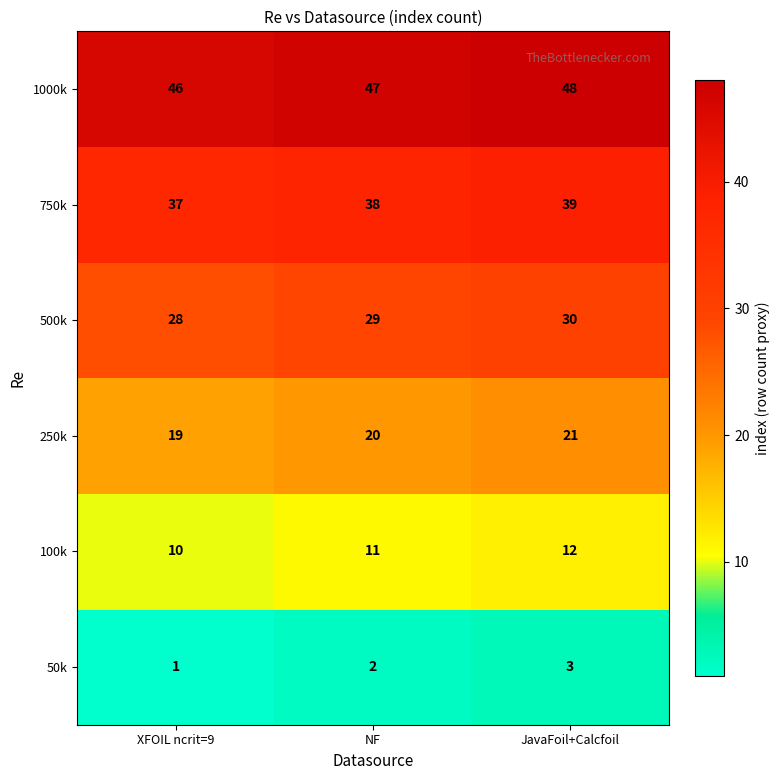

Reading left to right, what are all the values shown in this chart?

1000k: XFOIL ncrit=9=46	NF=47	JavaFoil+Calcfoil=48
750k: XFOIL ncrit=9=37	NF=38	JavaFoil+Calcfoil=39
500k: XFOIL ncrit=9=28	NF=29	JavaFoil+Calcfoil=30
250k: XFOIL ncrit=9=19	NF=20	JavaFoil+Calcfoil=21
100k: XFOIL ncrit=9=10	NF=11	JavaFoil+Calcfoil=12
50k: XFOIL ncrit=9=1	NF=2	JavaFoil+Calcfoil=3